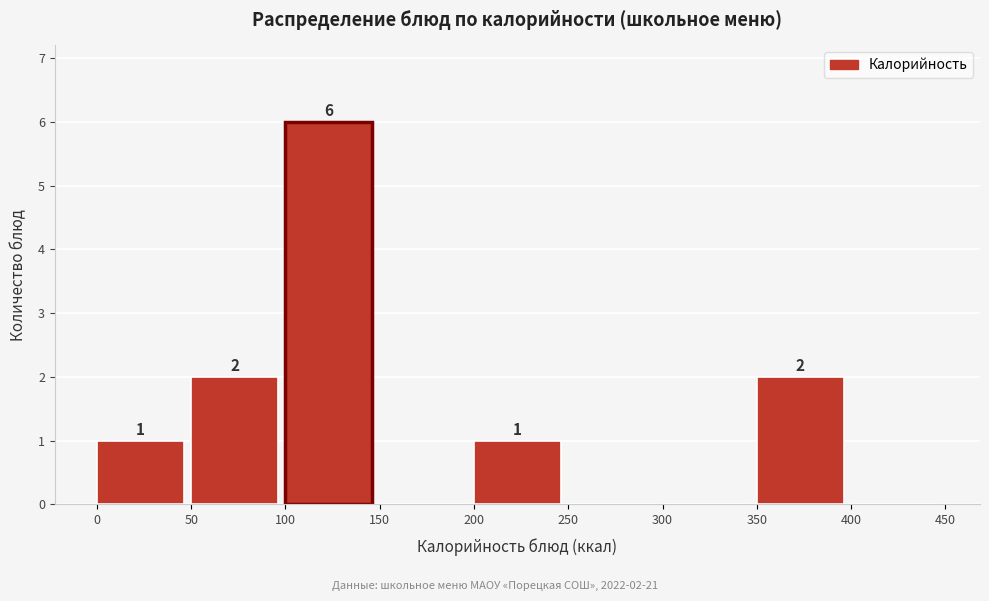

Which range on the x-axis has the tallest bar?

100 to 150